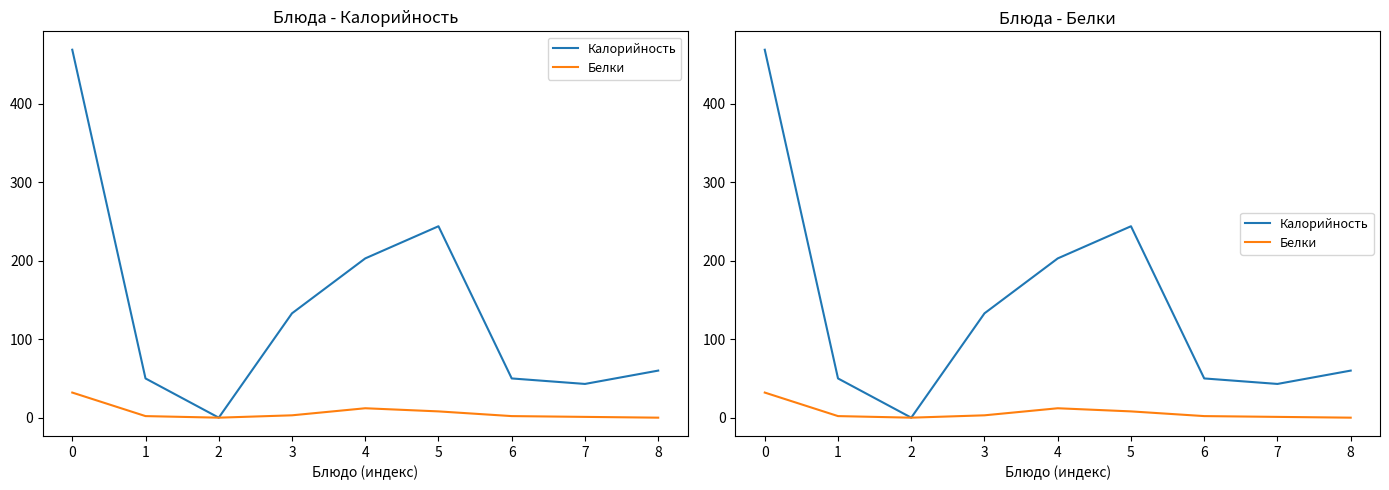

What are all the series names shown in the legend?

Калорийность, Белки